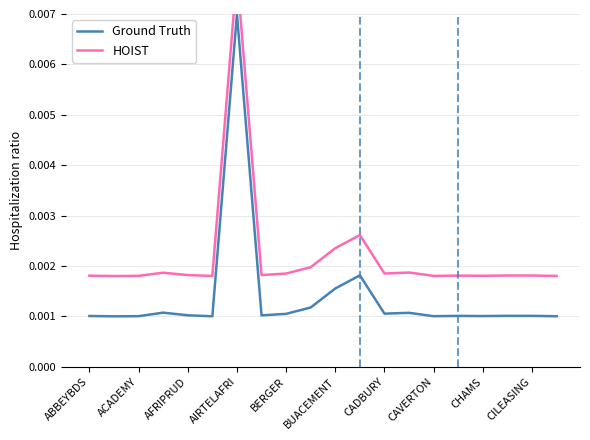

Which category has the highest value in the Ground Truth series?

AIRTELAFRI